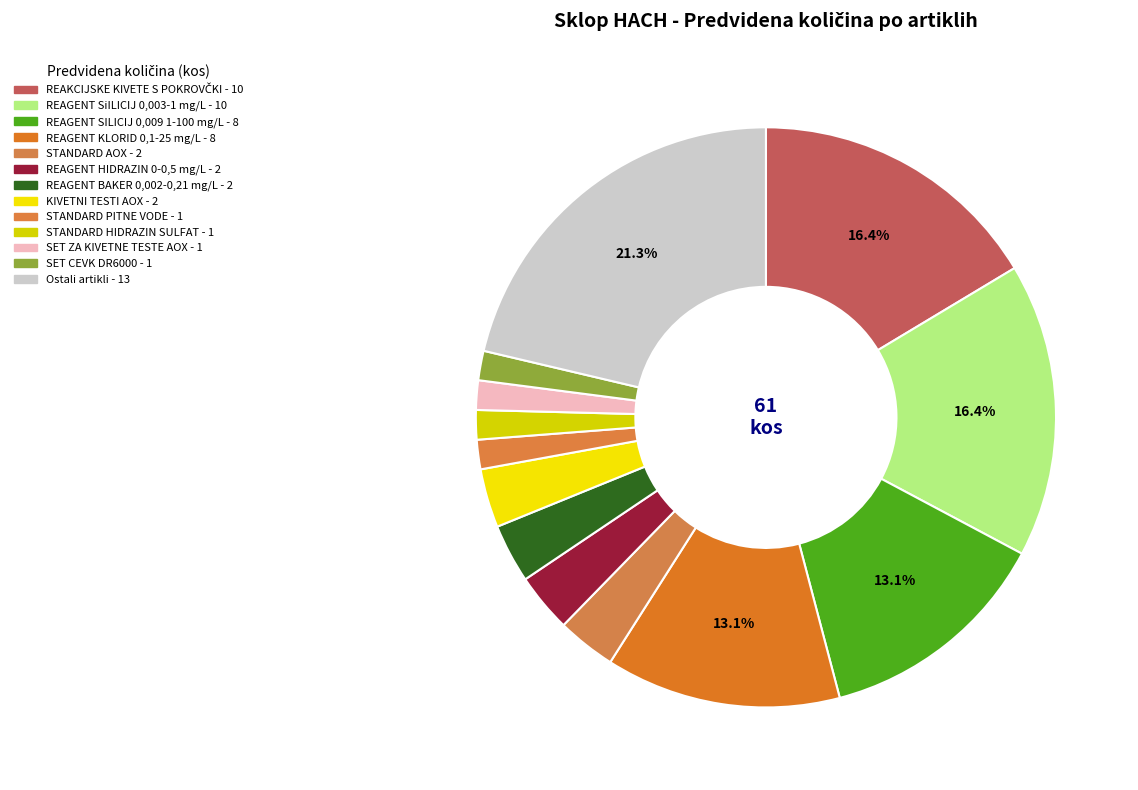

How many segments does this pie chart have?

13